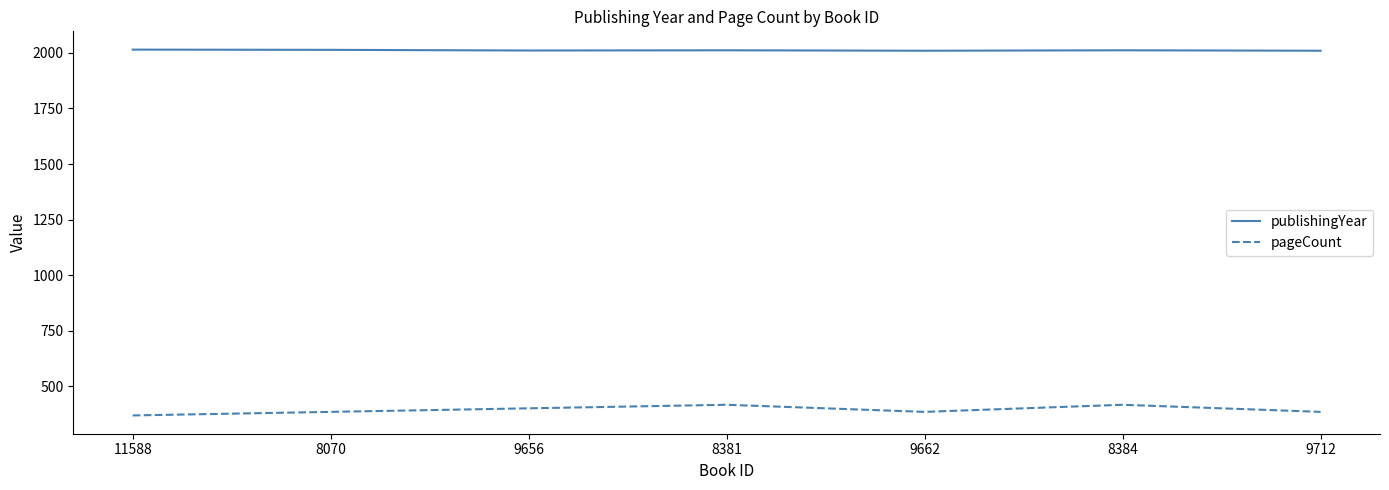

True or false: pageCount and publishingYear cross at least once.

False